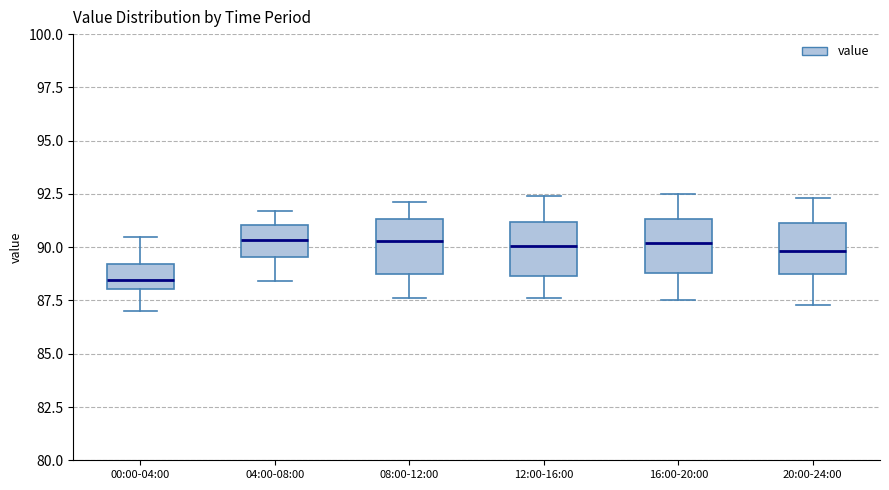

Reading left to right, transcribe this box plot: for each box, give where its median line is, the range the box spans, and where its two whiskers end, as read against the y-axis. The values are not printed on the chart, so give them approximately, as read against the axis.

00:00-04:00: median 88.5, box 88.0 to 89.0, whiskers 87.0 to 90.5
04:00-08:00: median 90.5, box 89.5 to 91.0, whiskers 88.5 to 91.5
08:00-12:00: median 90.5, box 89.0 to 91.5, whiskers 87.5 to 92.0
12:00-16:00: median 90.0, box 88.5 to 91.0, whiskers 87.5 to 92.5
16:00-20:00: median 90.0, box 89.0 to 91.5, whiskers 87.5 to 92.5
20:00-24:00: median 90.0, box 88.5 to 91.0, whiskers 87.5 to 92.5